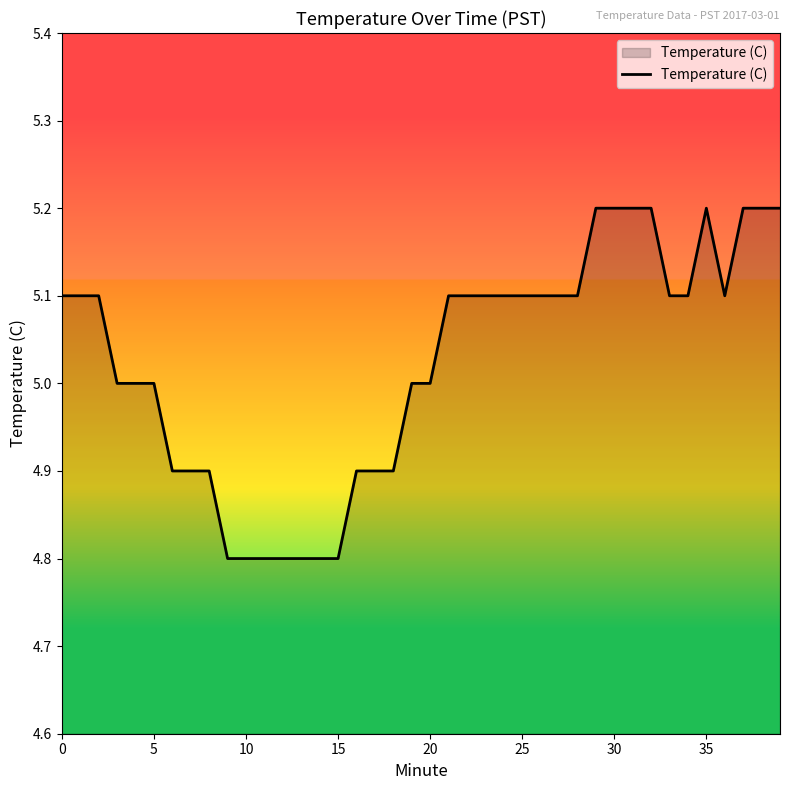

How many lines are shown in the chart?

1